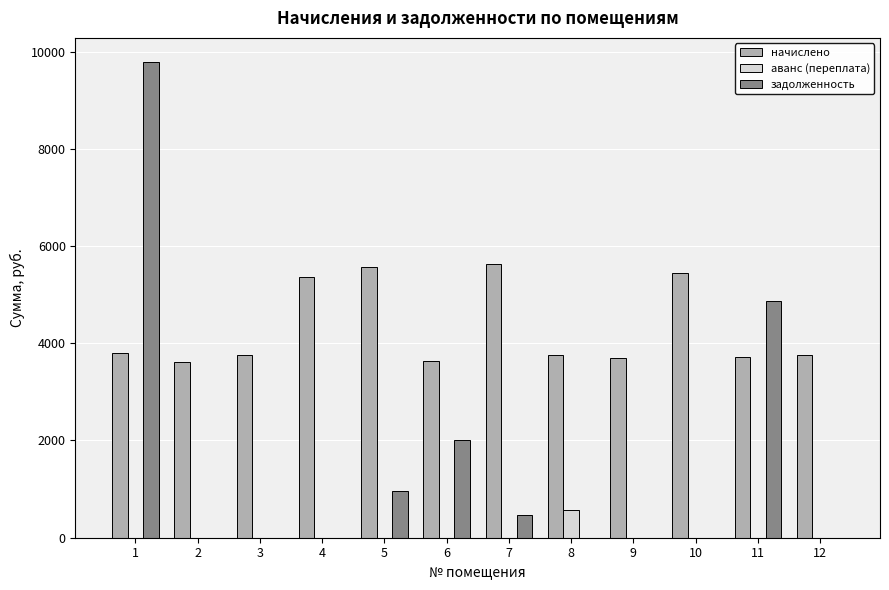

What is the greatest value displayed?

9791.1